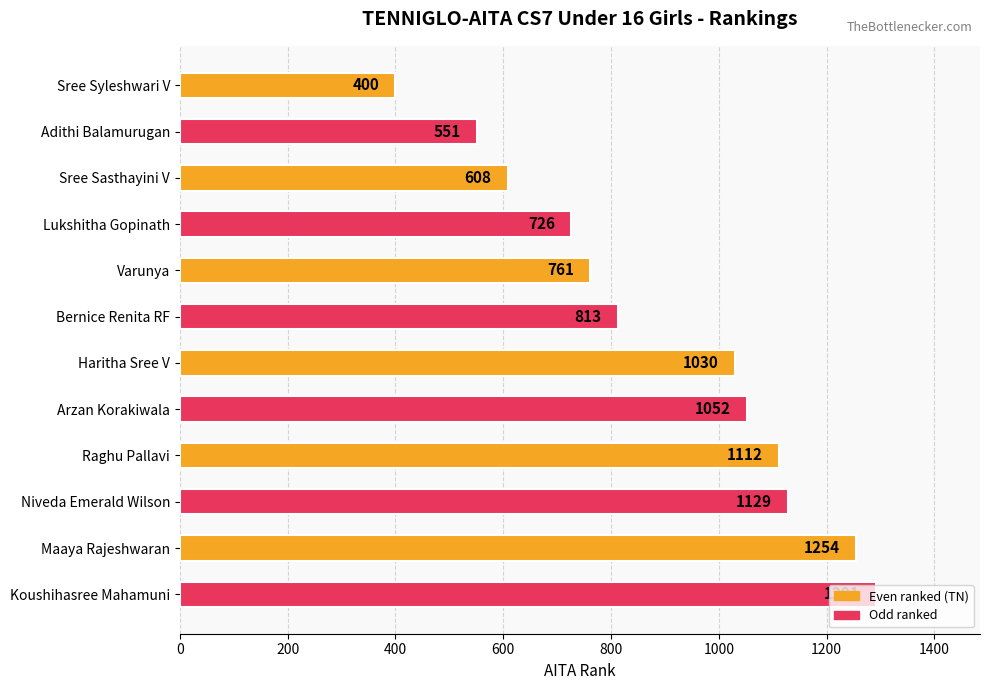

What is the change in value from Adithi Balamurugan to Lukshitha Gopinath?

+175